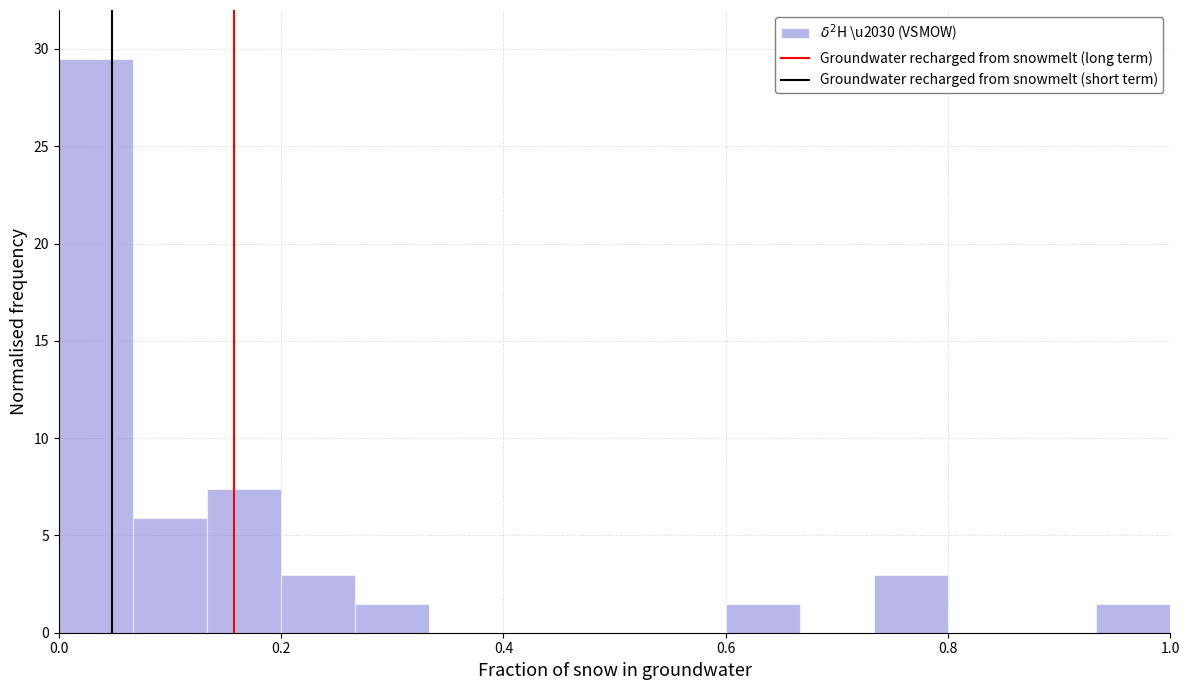

Around what value on the x-axis is the tallest bar? Give the approximate position of its centre, as read against the axis.

0.04